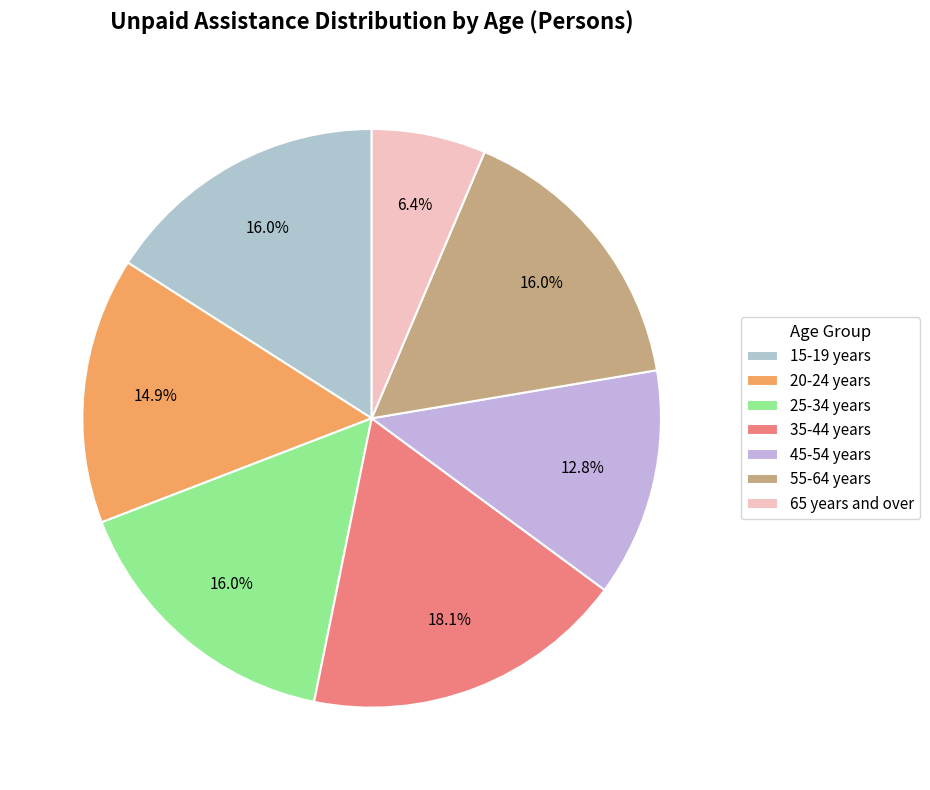

What percentage is the 20-24 years slice, to the nearest percent?

15%